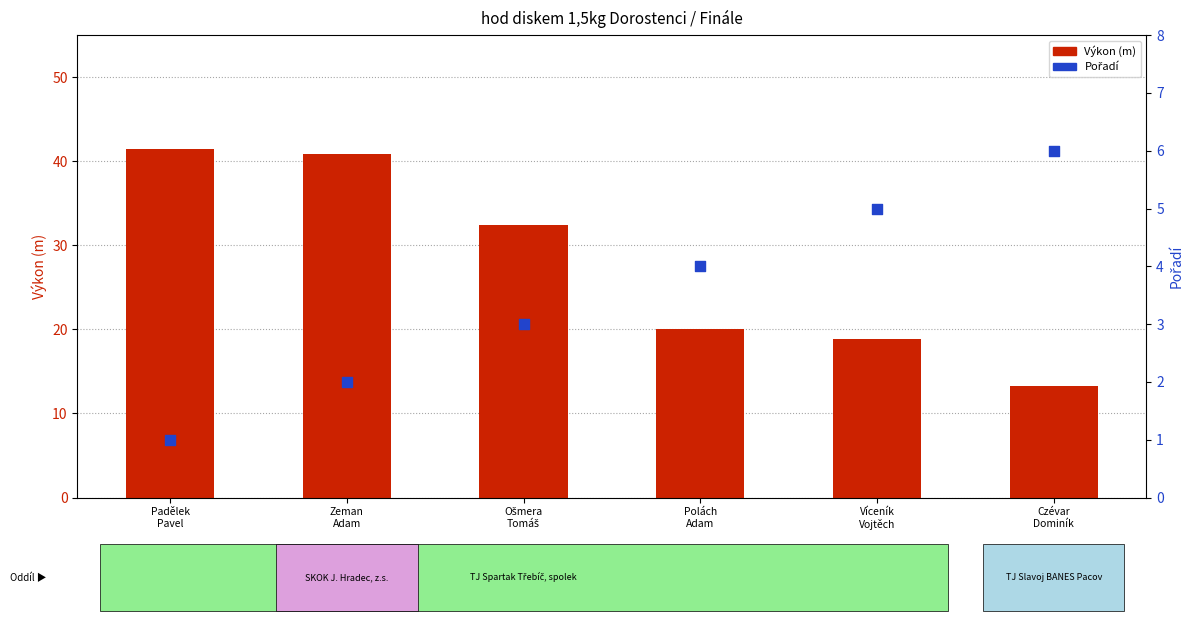

At how many categories does at least one series exceed 33?

2